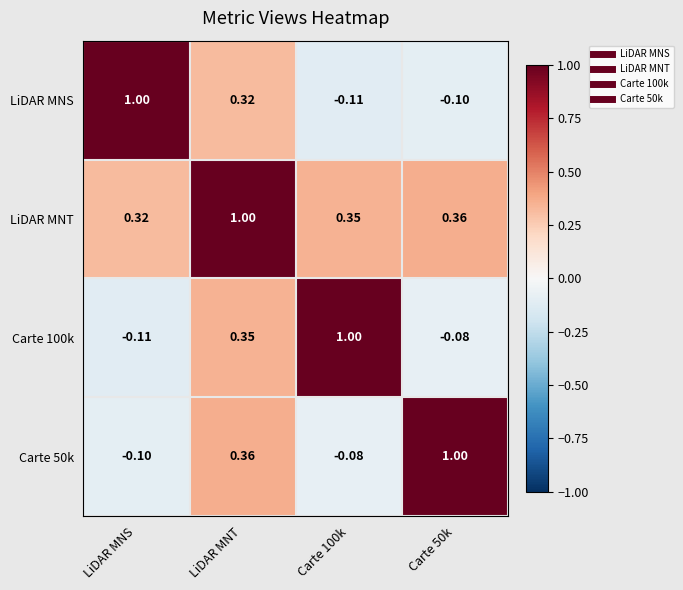

What is the total value across all series at LiDAR MNT?

2.0